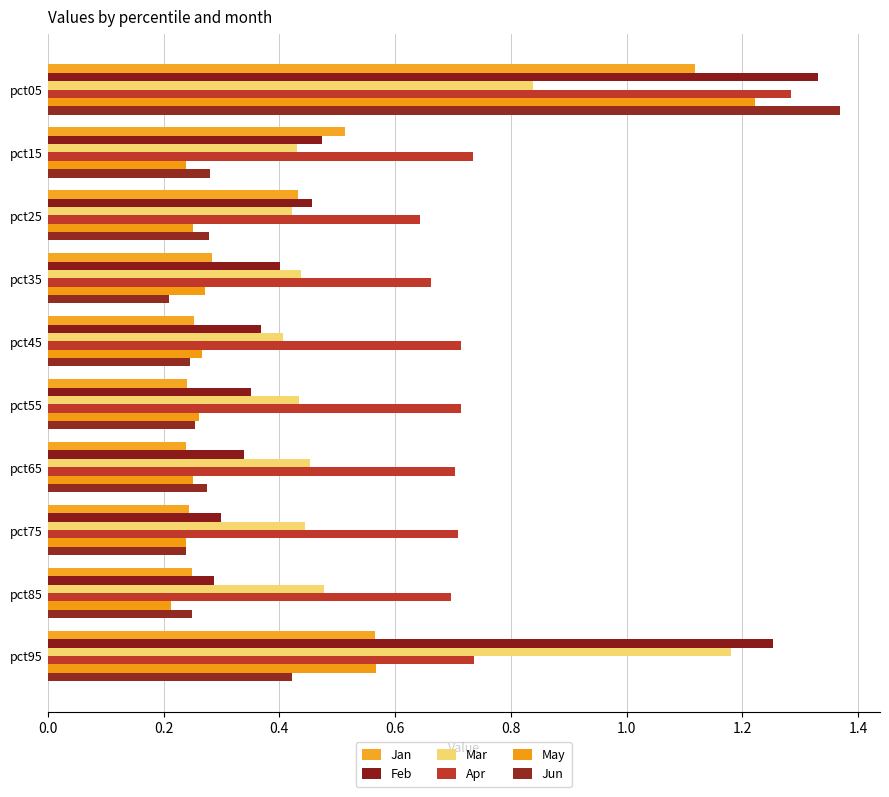

Which series has the largest range (max minus min)?

Jun